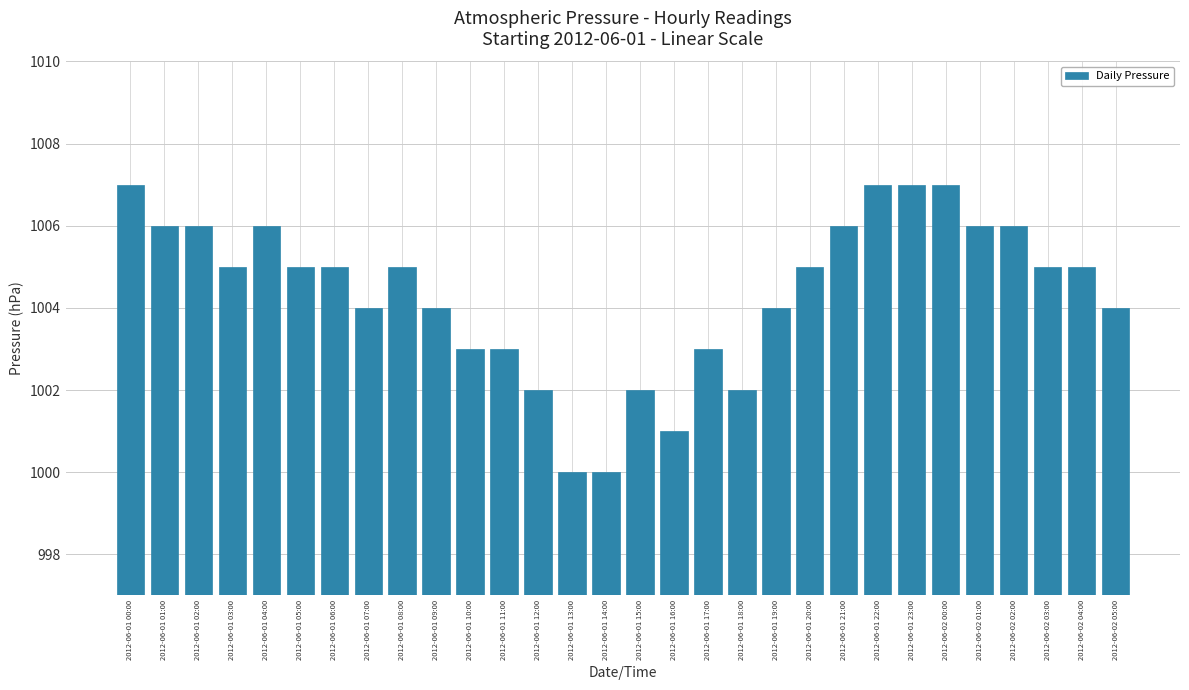

Count the values in the range 1003 to 1006.

20